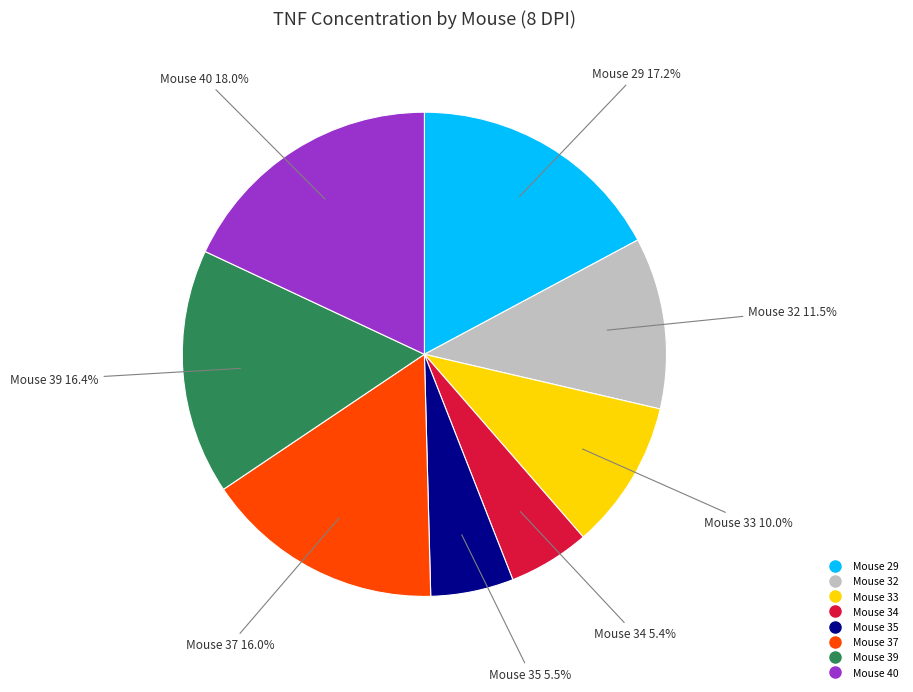

Approximately how many times larger is the value at Mouse 39 compared to Mouse 40?

0.9